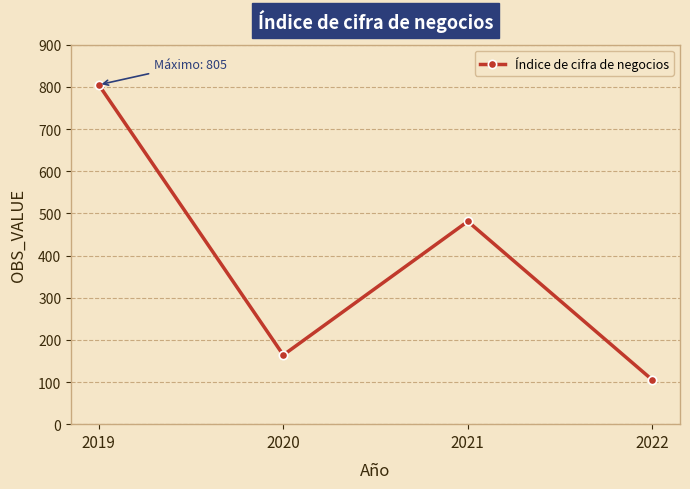

How many interior local valleys (lower than both neighbors) does the data have?

1